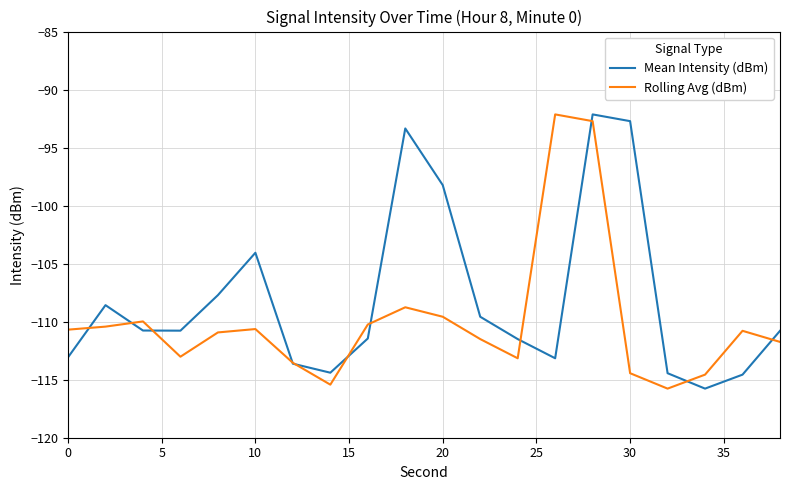

Which series has the largest total across all categories?

Mean Intensity (dBm)